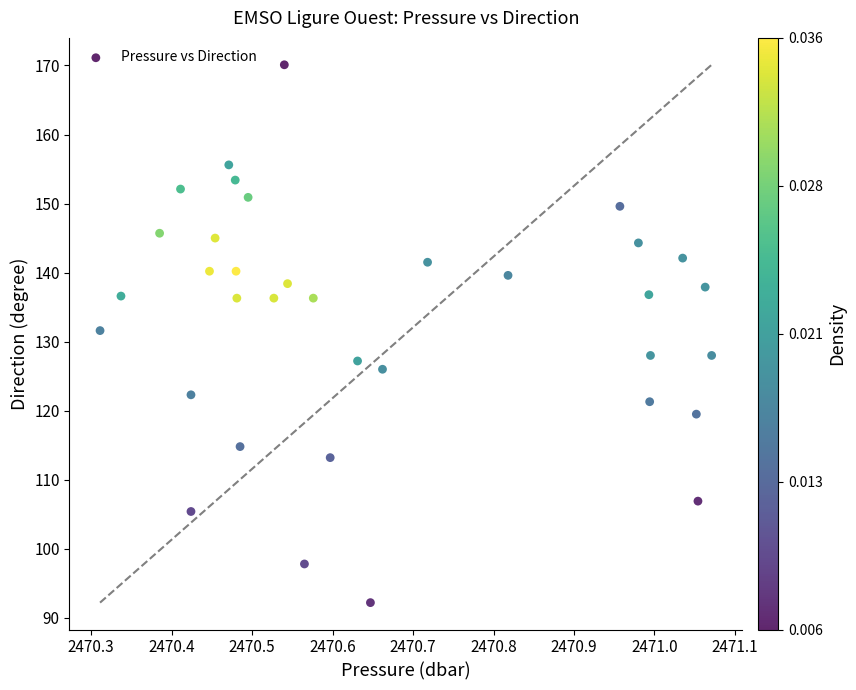

What is the range of Y values (max minus min)?

77.9